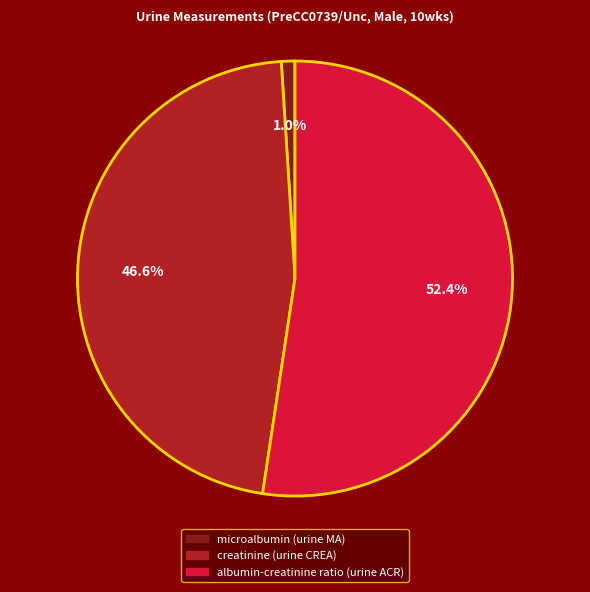

Is it true that albumin-creatinine ratio (urine ACR) is 62% of the pie?

False